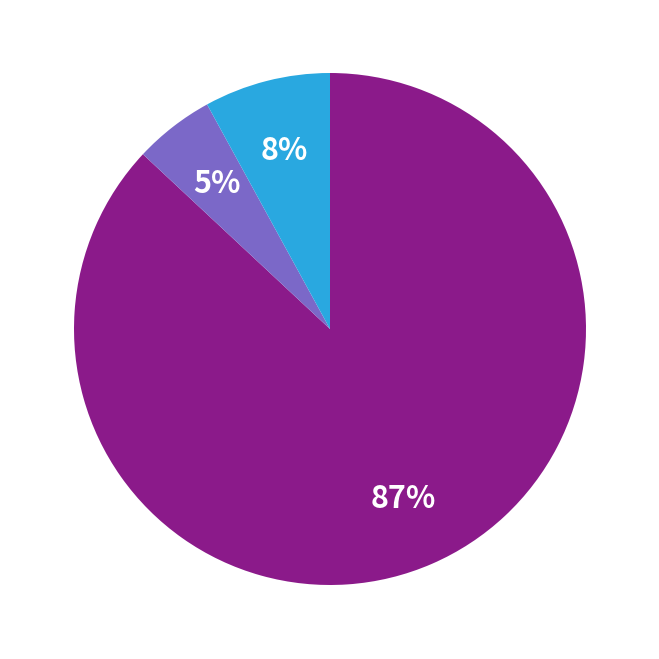

To the nearest percent, what is the average slice percentage?

33%